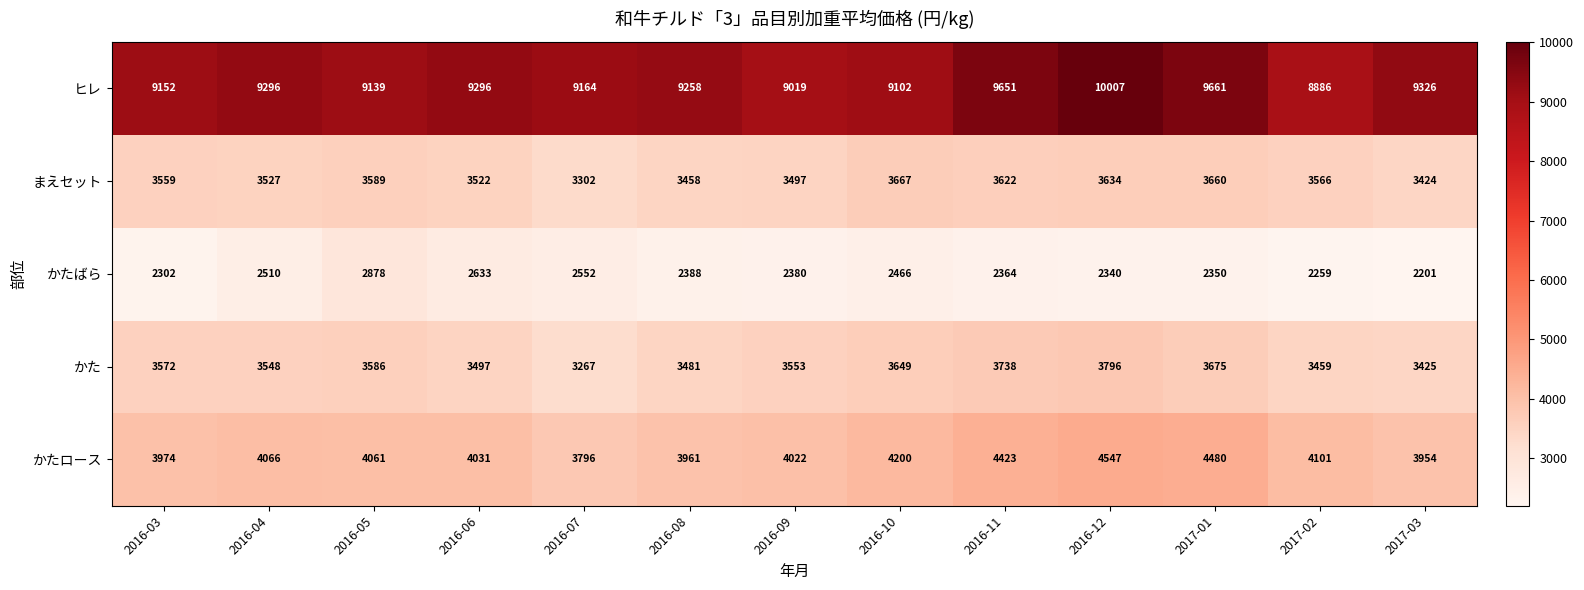

Where is まえセット nearest to the value 3484?

2016-09